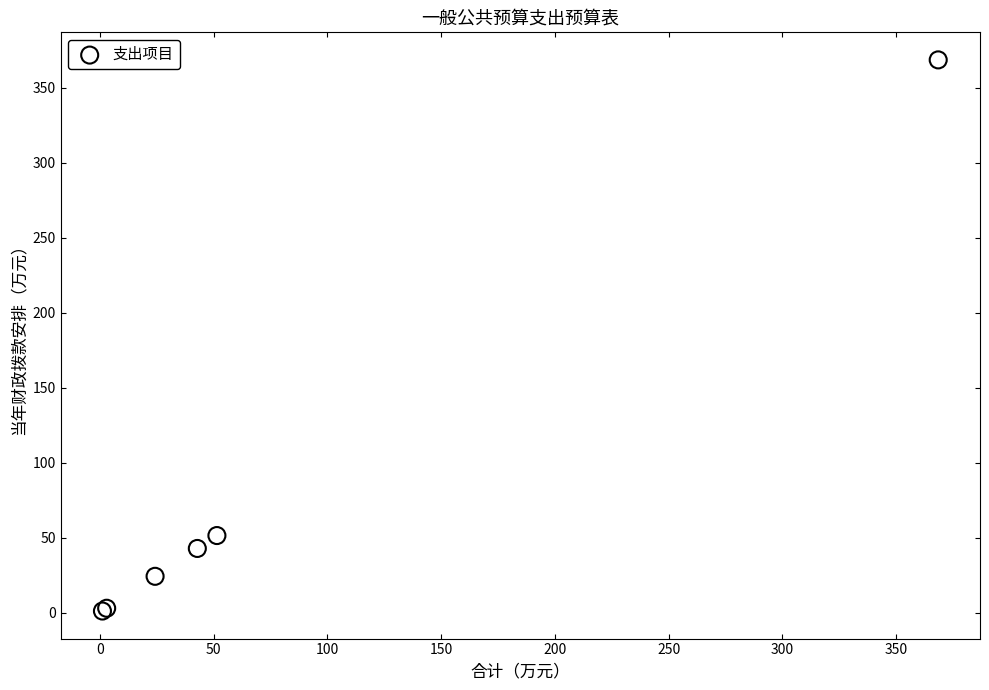

What Y value in the scatter plot is closest to 184?

51.4